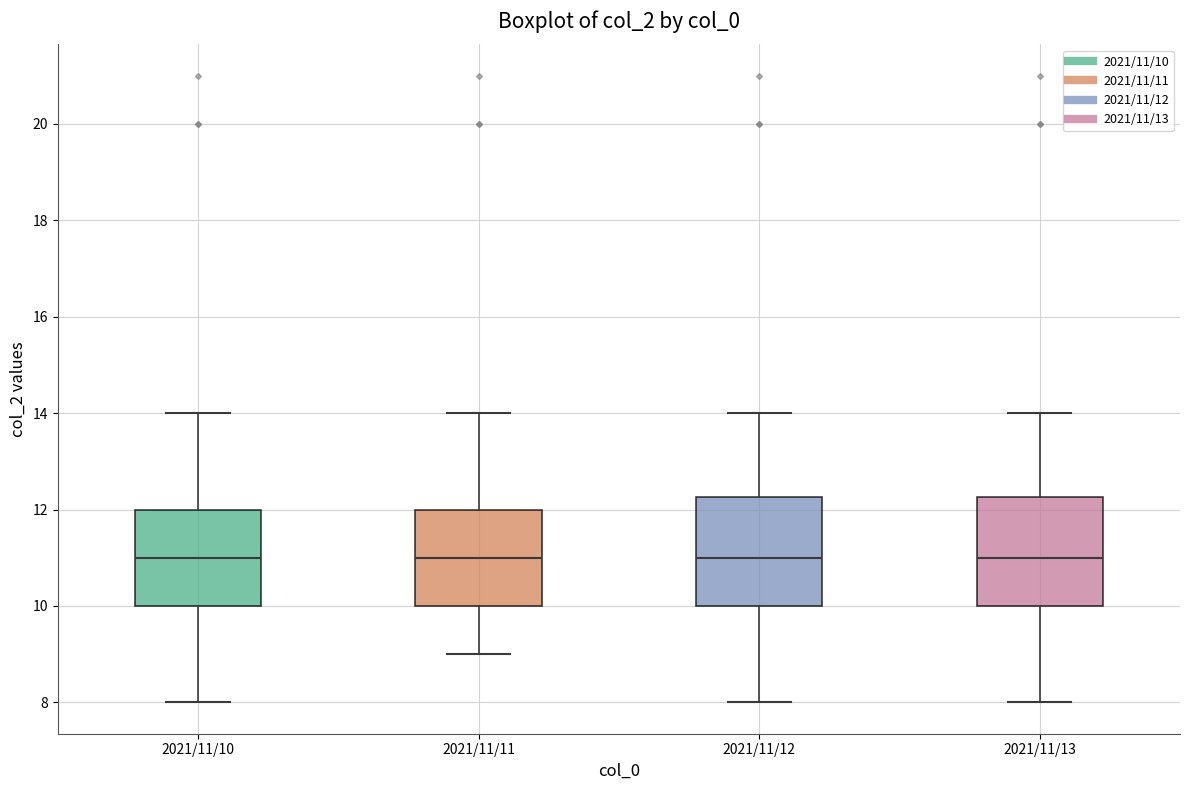

Reading left to right, transcribe this box plot: for each box, give where its median line is, the range the box spans, and where its two whiskers end, as read against the y-axis. The values are not printed on the chart, so give them approximately, as read against the axis.

2021/11/10: median 11.0, box 10.0 to 12.0, whiskers 8.0 to 14.0
2021/11/11: median 11.0, box 10.0 to 12.0, whiskers 9.0 to 14.0
2021/11/12: median 11.0, box 10.0 to 12.2, whiskers 8.0 to 14.0
2021/11/13: median 11.0, box 10.0 to 12.2, whiskers 8.0 to 14.0